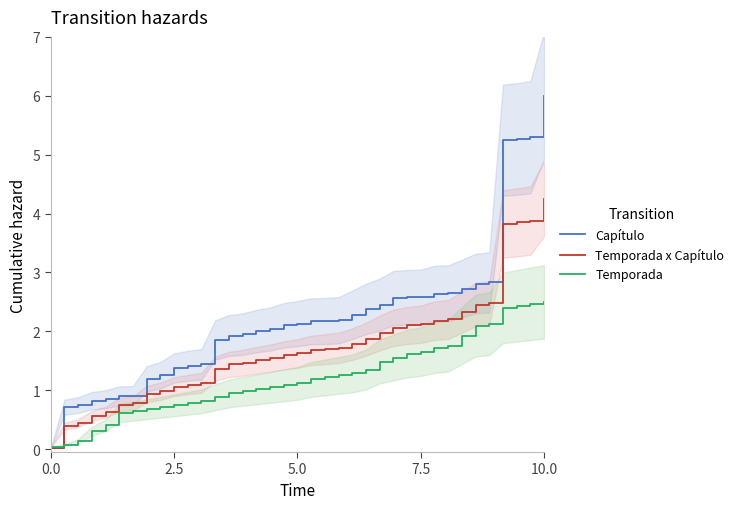

List the series in order of their peak value, highest first.

Capítulo, Temporada x Capítulo, Temporada